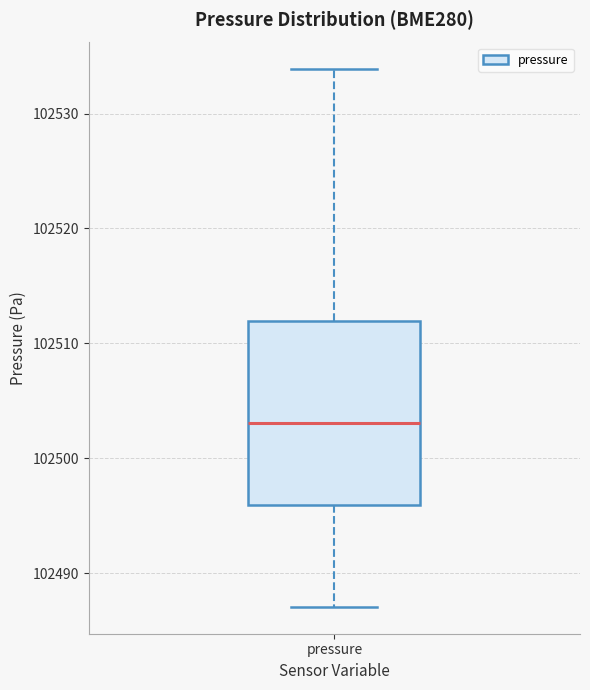

Transcribe this box plot: give where the median line is, the range the box spans, and where the two whiskers end, as read against the y-axis. The values are not printed on the chart, so give them approximately, as read against the axis.

median 102503, box 102496 to 102512, whiskers 102487 to 102534